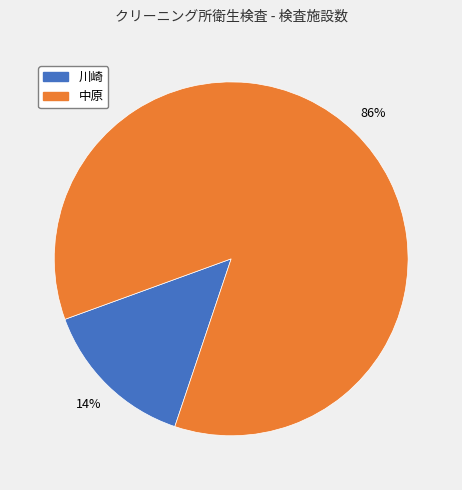

What percentage is the 中原 slice, to the nearest percent?

86%